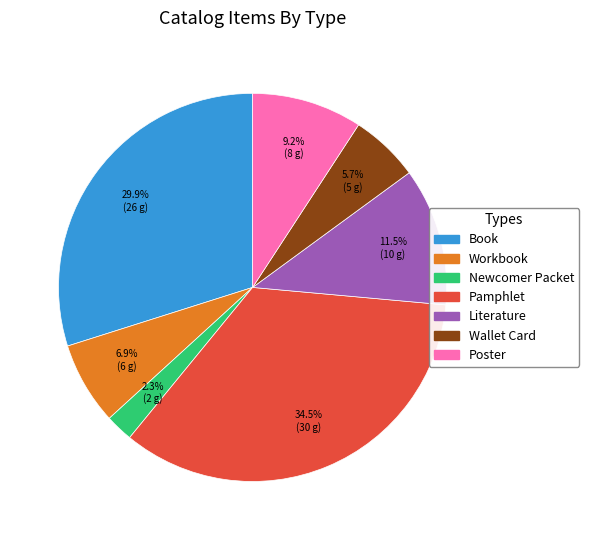

Which slice is the smallest?

Newcomer Packet